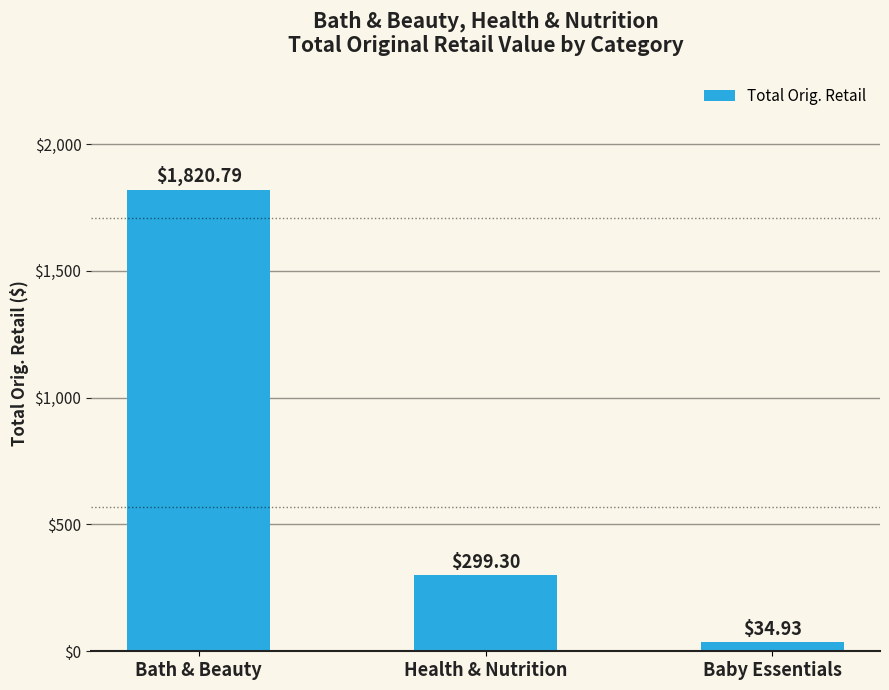

Are the bars grouped side by side (vs. stacked)?

No